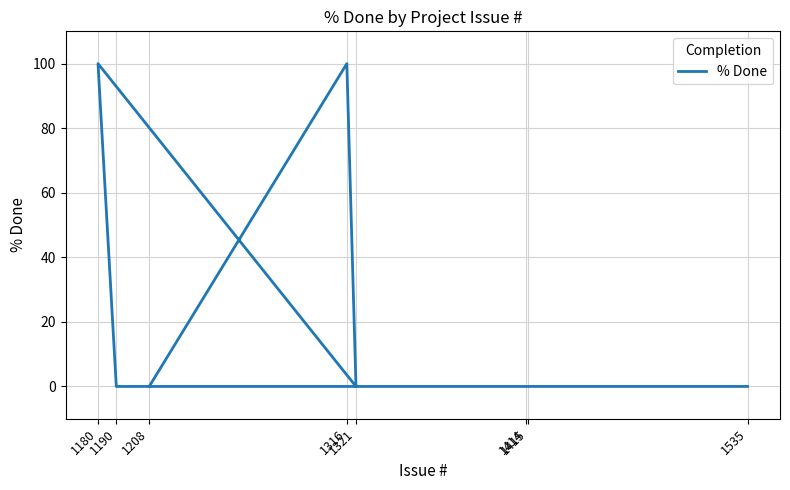

Does the chart display data point markers on the line(s)?

No